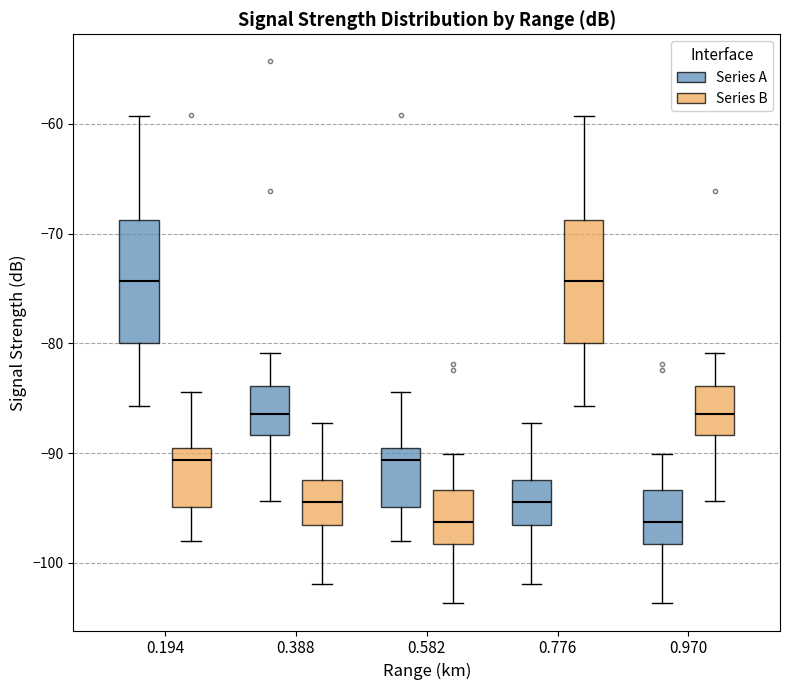

Where does the lower whisker of the box for 0.194 (Series B) end on the y-axis? The values are not printed on the chart, so give them approximately, as read against the axis.

-98